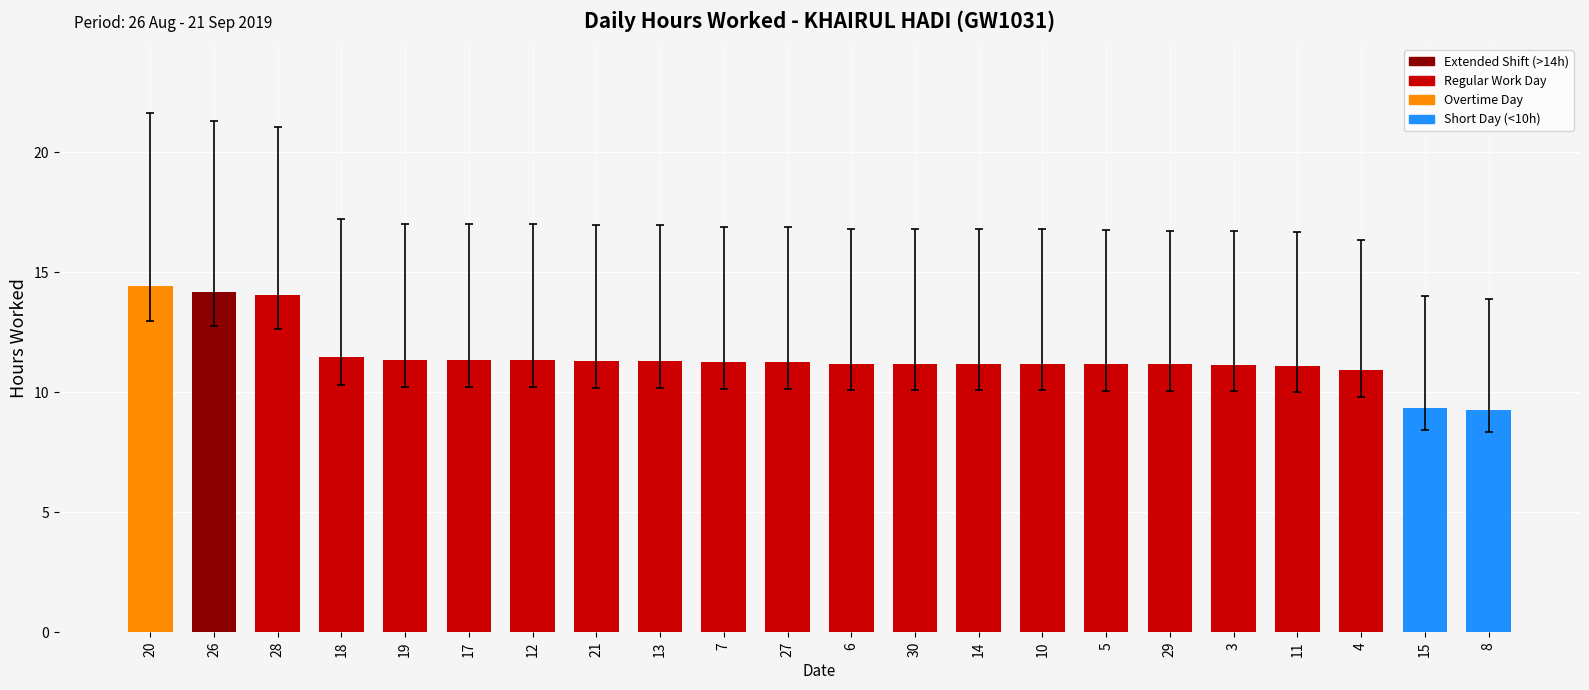

What is the sum of the values at 3 and 28?

25.2